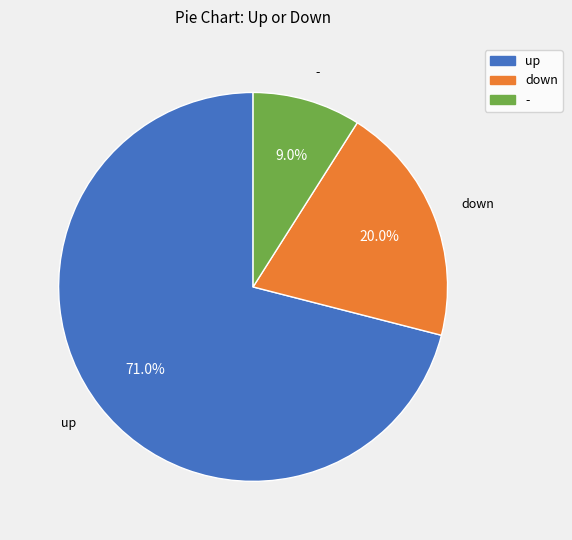

Count the number of slices in the pie.

3